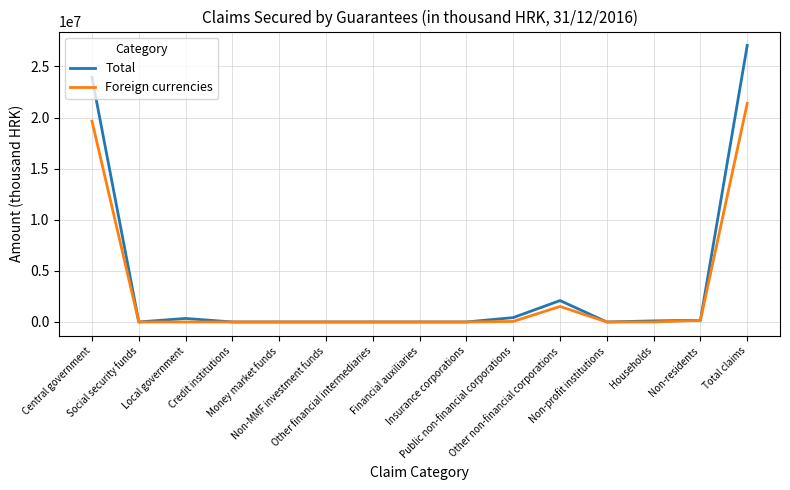

List the series in order of their overall mean, highest first.

Total, Foreign currencies